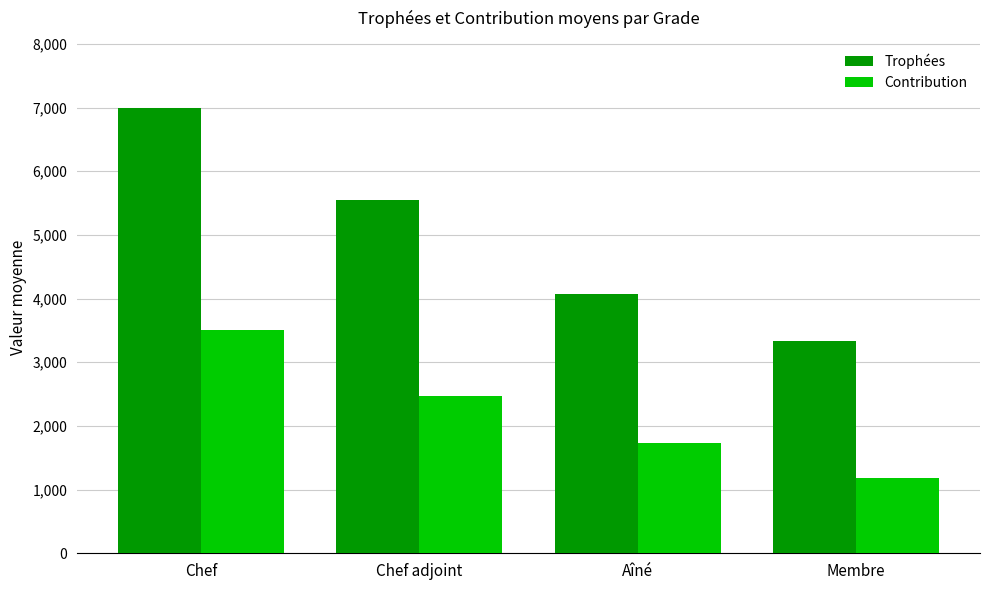

Are the bars grouped side by side (vs. stacked)?

Yes